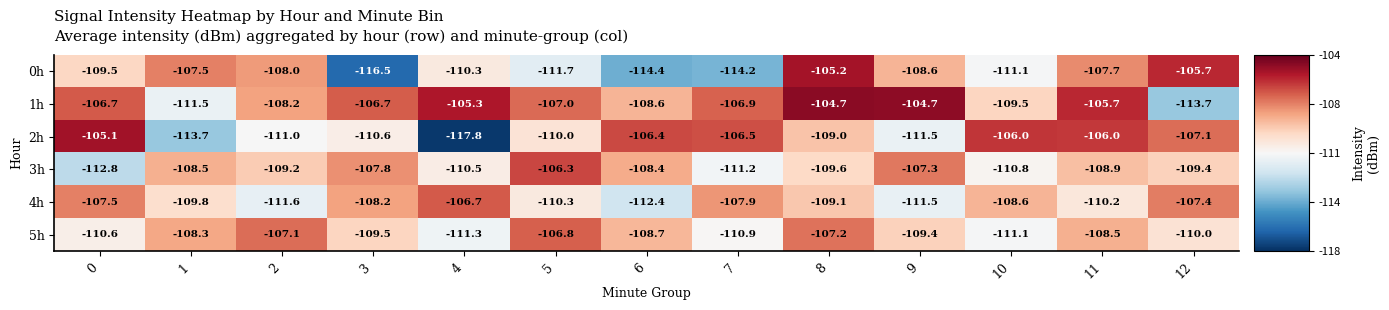

What is the greatest value displayed?

-104.7